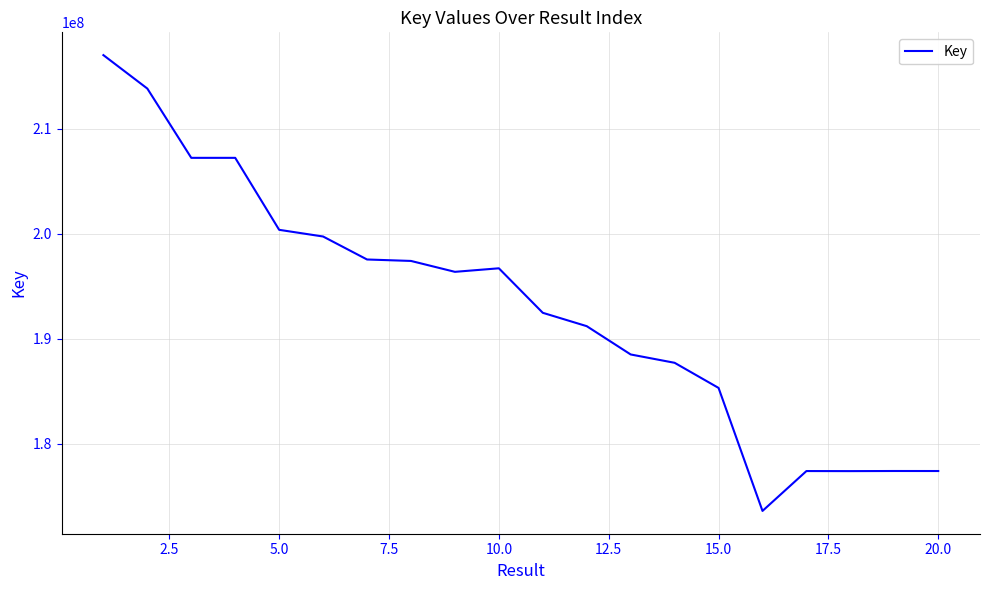

What is the smallest value displayed?

173584632